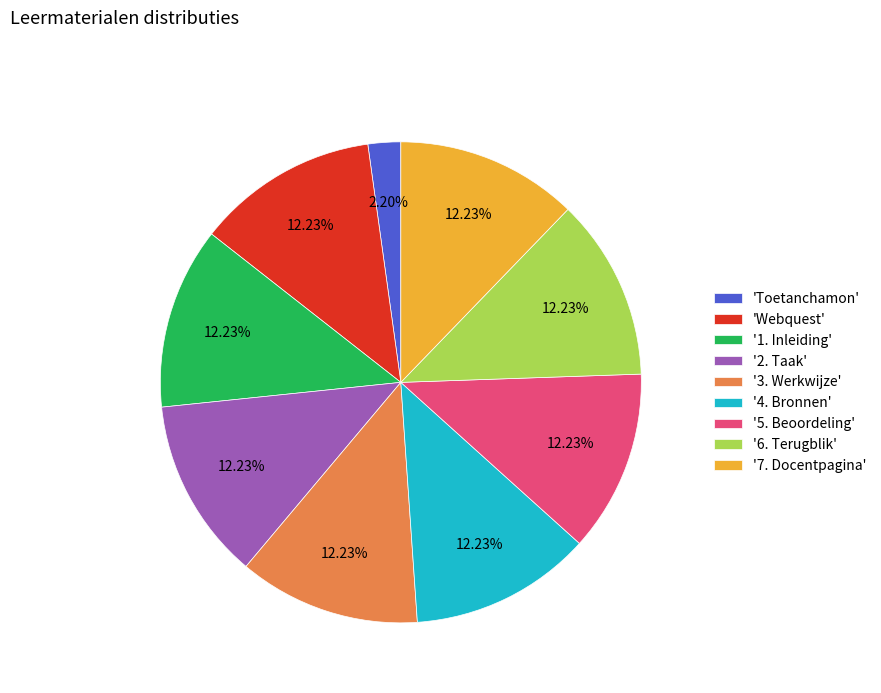

What is the ratio of the value at 'Webquest' to the value at '3. Werkwijze'?

1.0